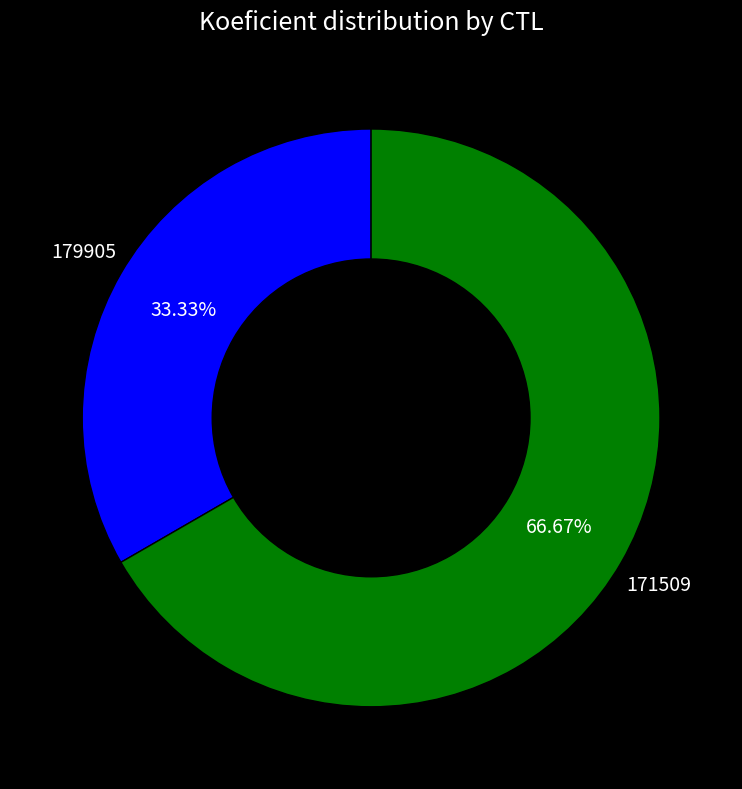

Which slice is the largest?

171509